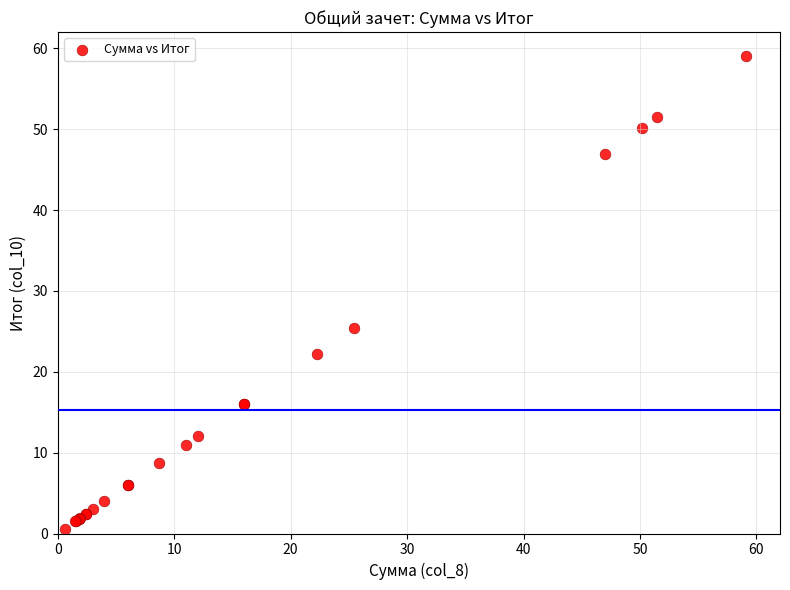

What Y value in the scatter plot is closest to 29?

25.4